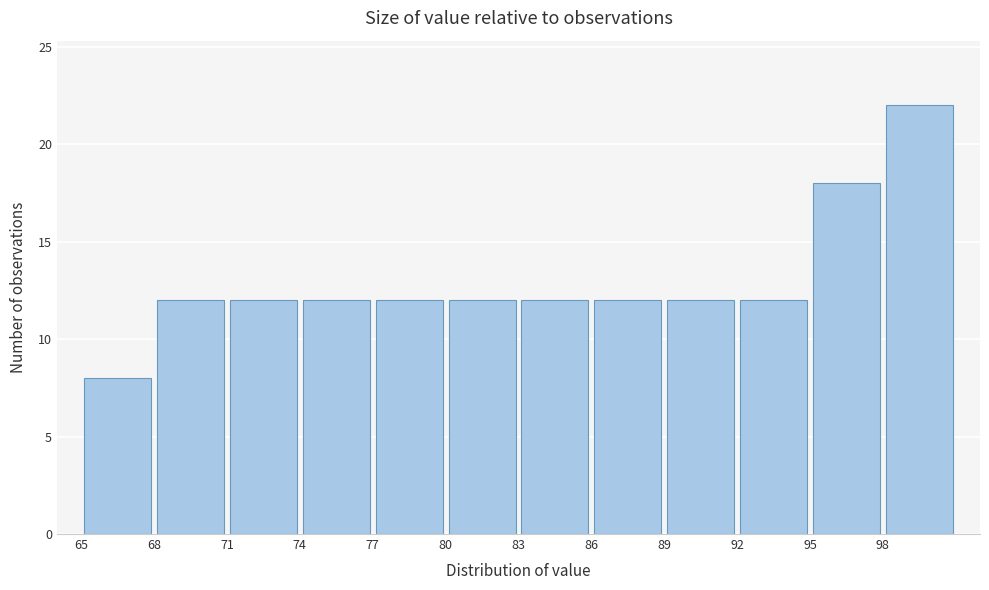

How tall is the bar that spans 68 to 71 on the x-axis? The values are not printed on the chart, so give them approximately, as read against the axis.

12